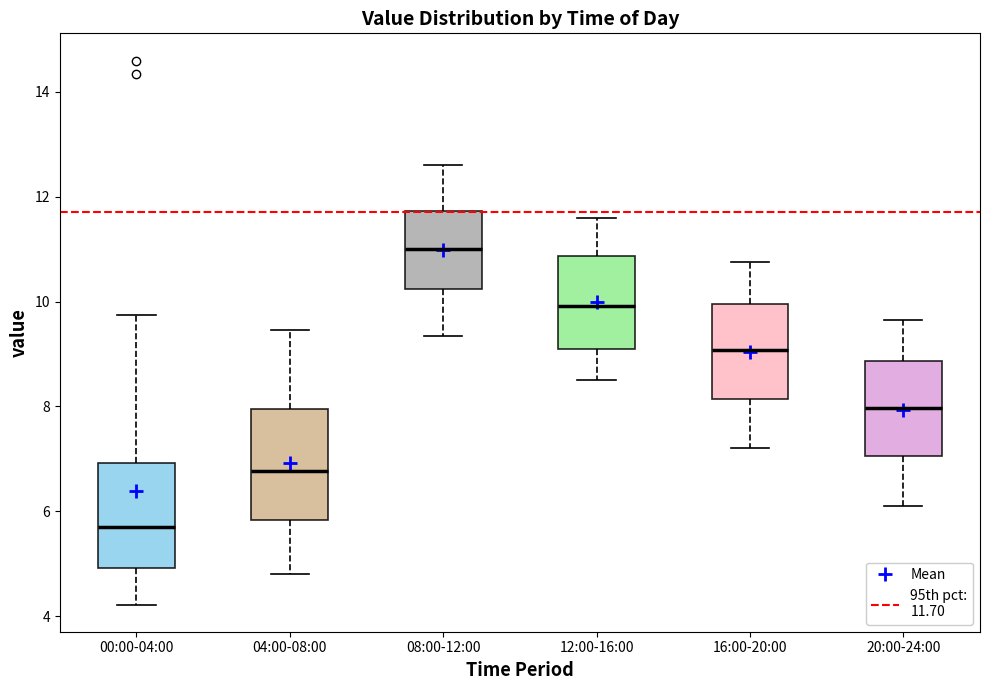

Where does the upper whisker of the box for 00:00-04:00 end on the y-axis? The values are not printed on the chart, so give them approximately, as read against the axis.

9.8